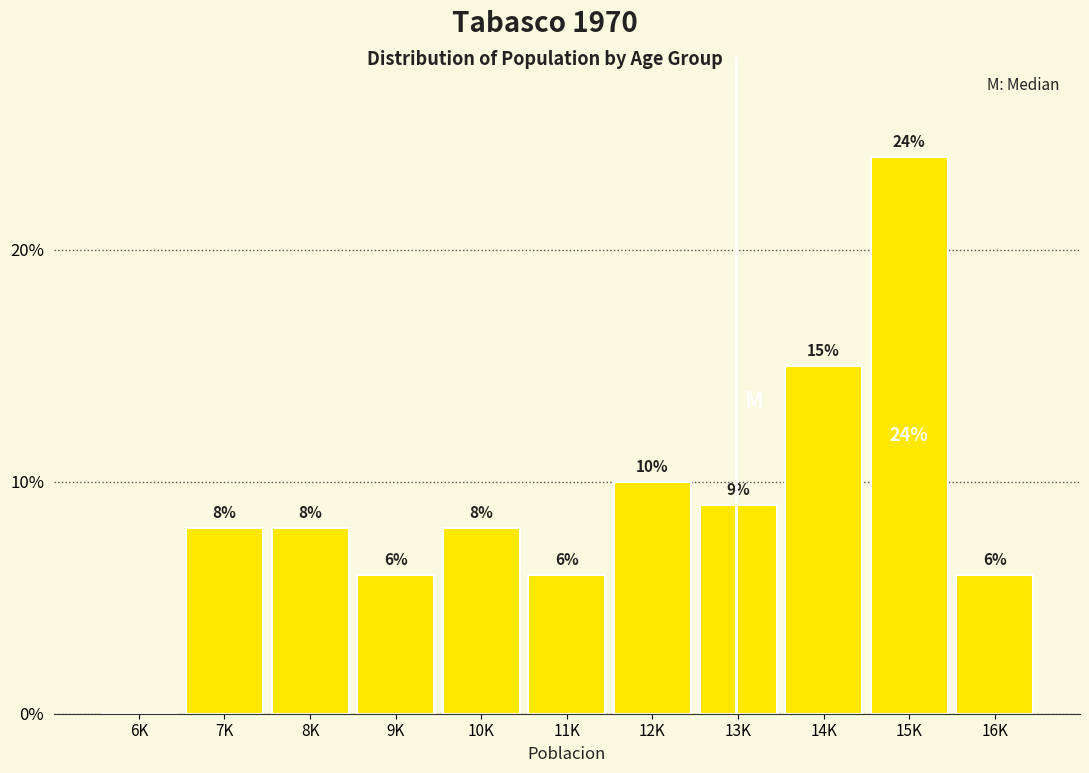

Reading left to right, list all the values displayed in this chart.

6K=0	7K=8	8K=8	9K=6	10K=8	11K=6	12K=10	13K=9	14K=15	15K=24	16K=6